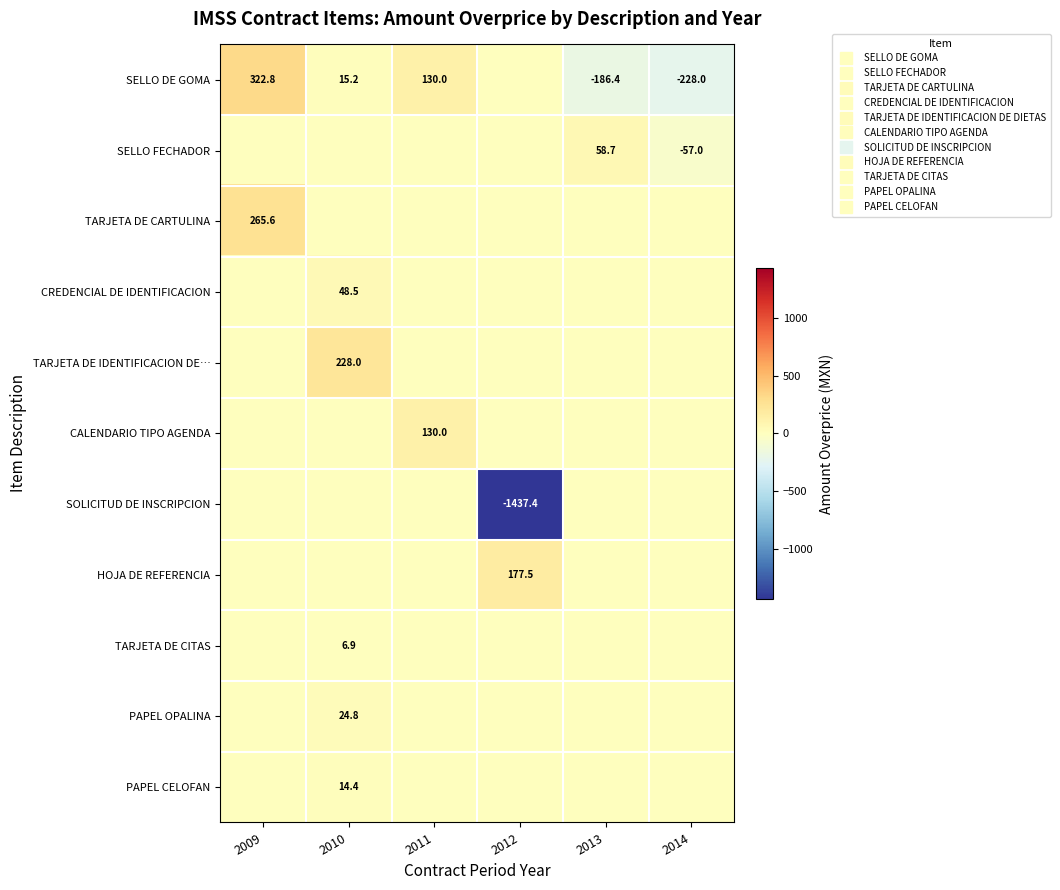

The TARJETA DE CITAS series shows 3.5 at 2009. True or false?

False